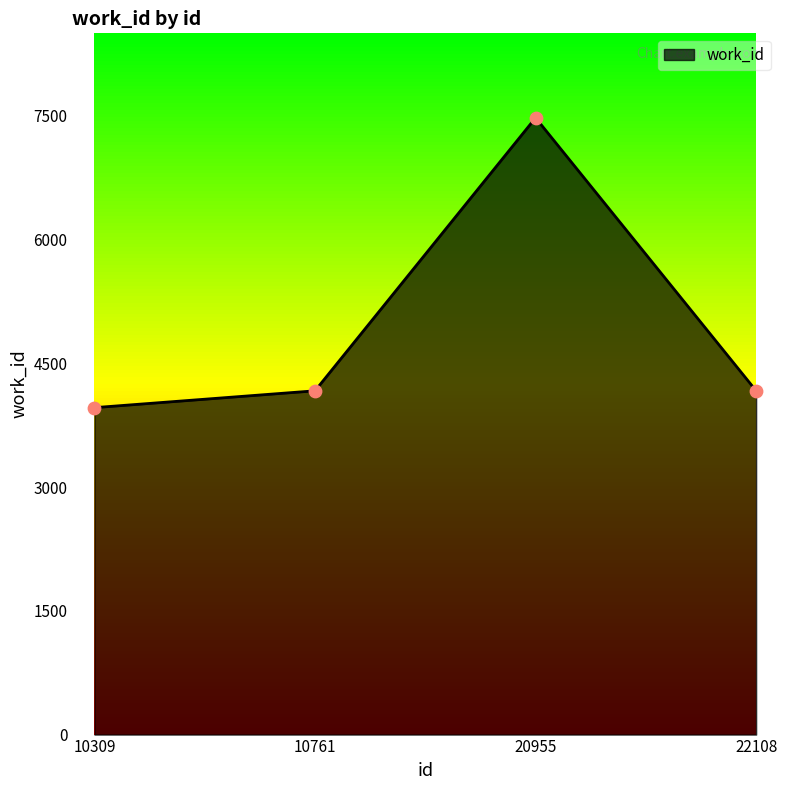

What is the change in value from 10309 to 10761?

+204